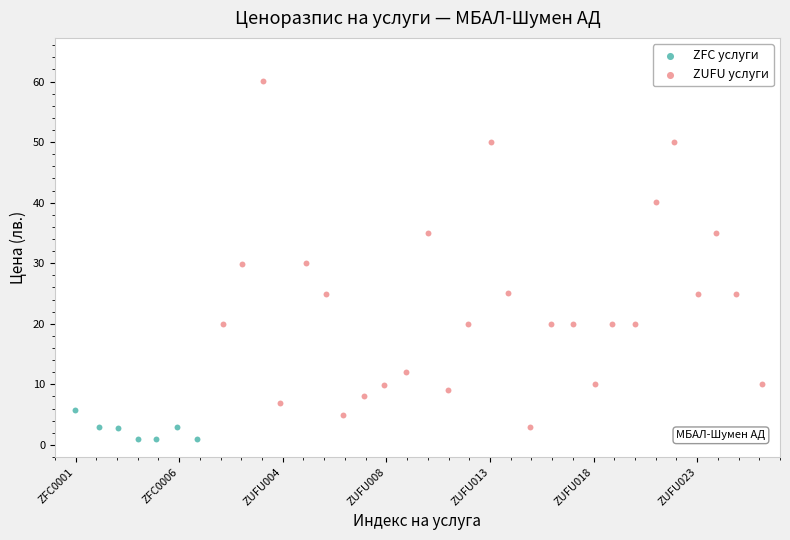

What are all the series names shown in the legend?

ZFC услуги, ZUFU услуги